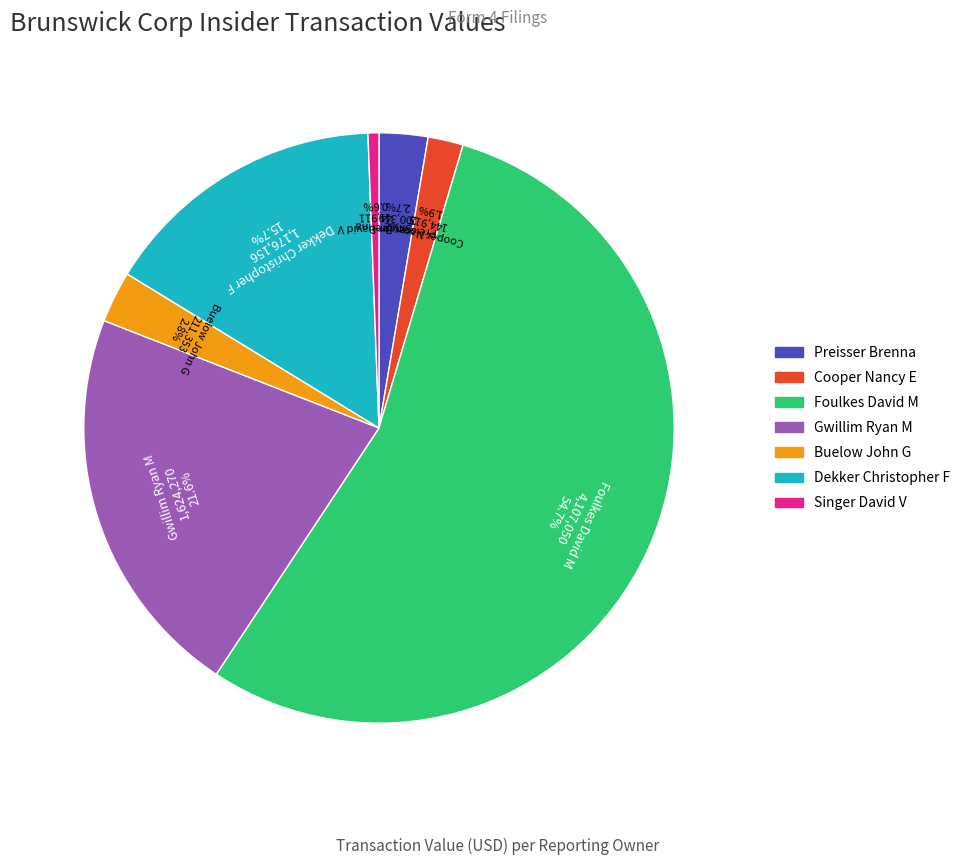

What is the largest slice in the pie chart?

Foulkes David M